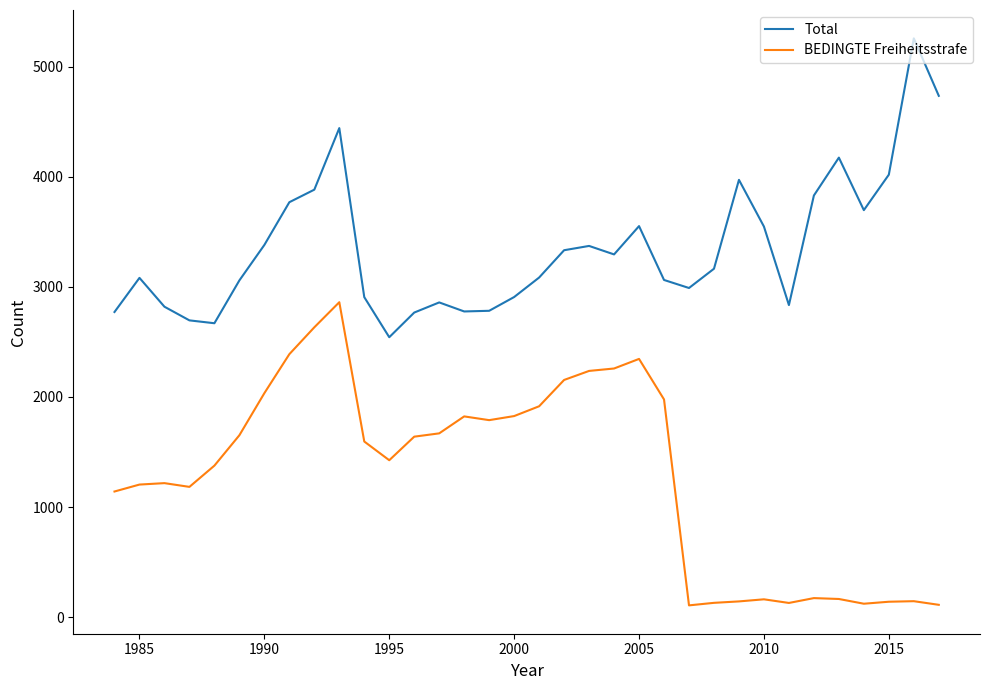

How many values in the Total series are below 3164?

17